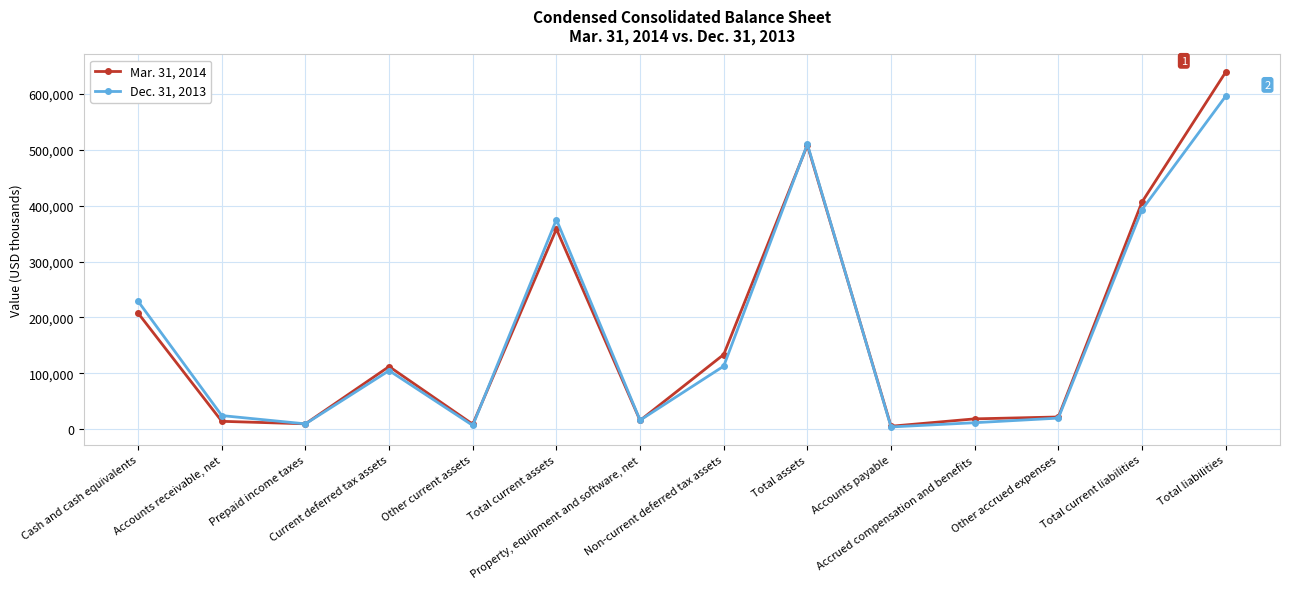

Which series has the largest range (max minus min)?

Mar. 31, 2014